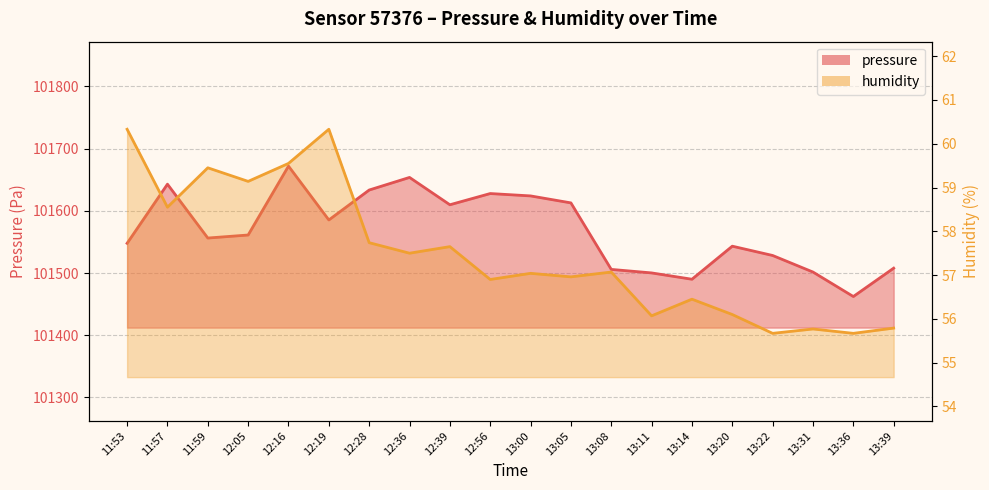

How many values in the humidity series are below 57?

9